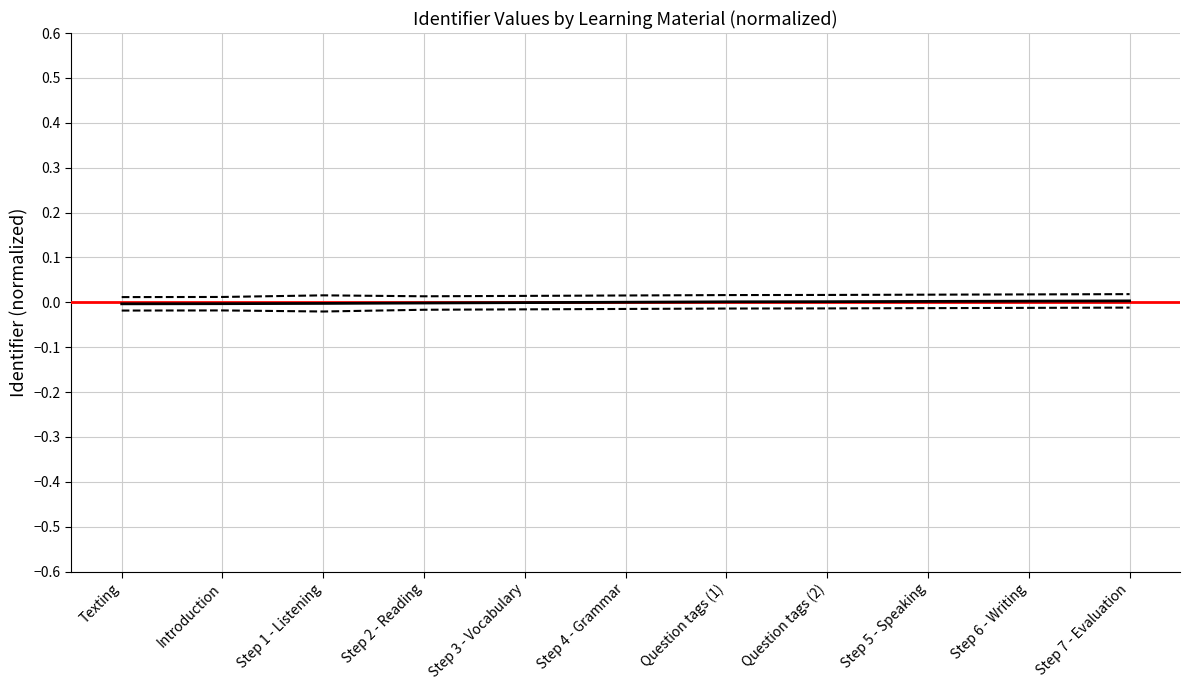

True or false: Lower CI and Upper CI cross at least once.

False